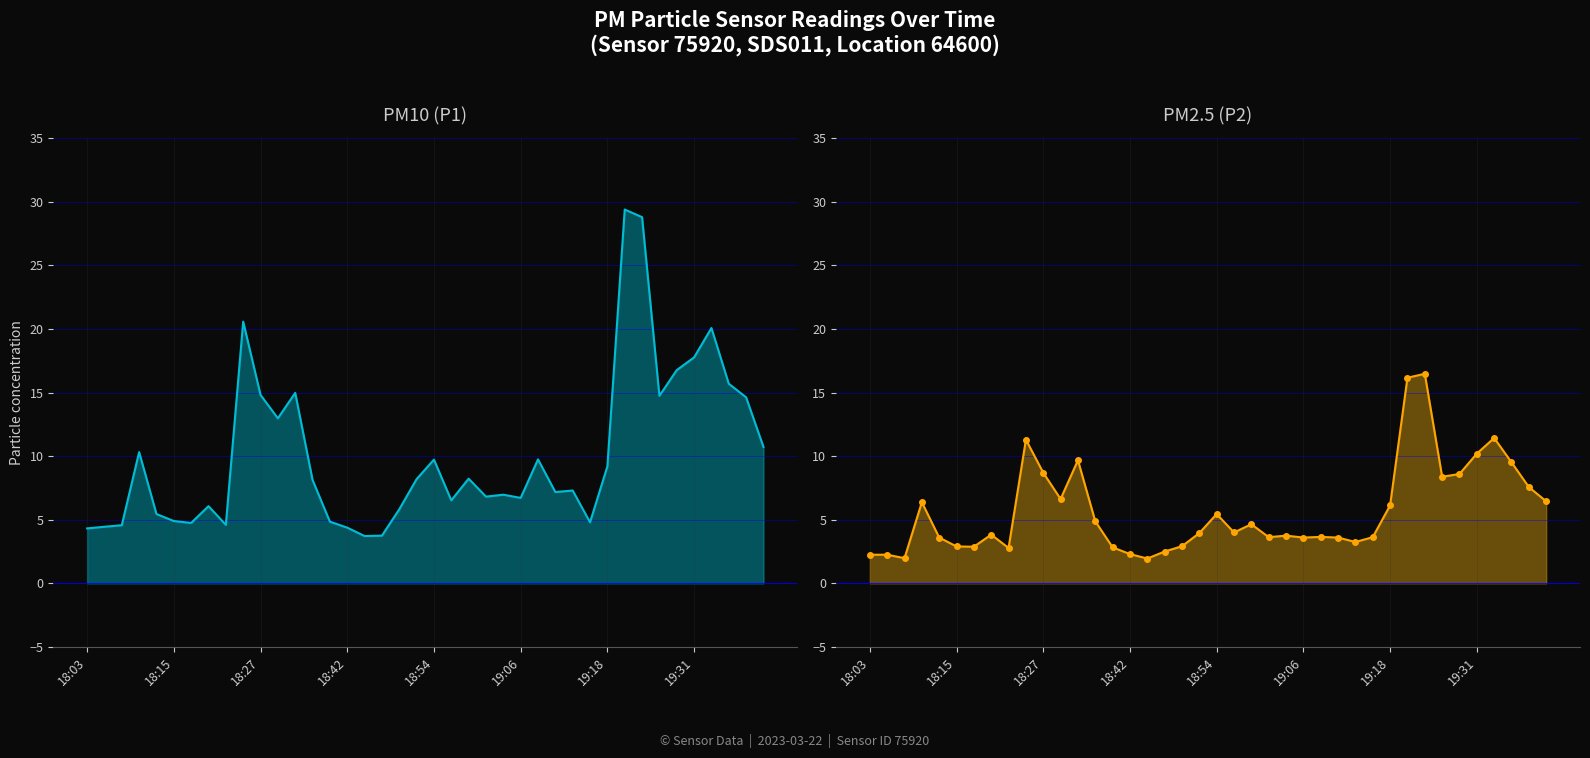

What is the spread (max minus min) of values at 19:31?

7.6